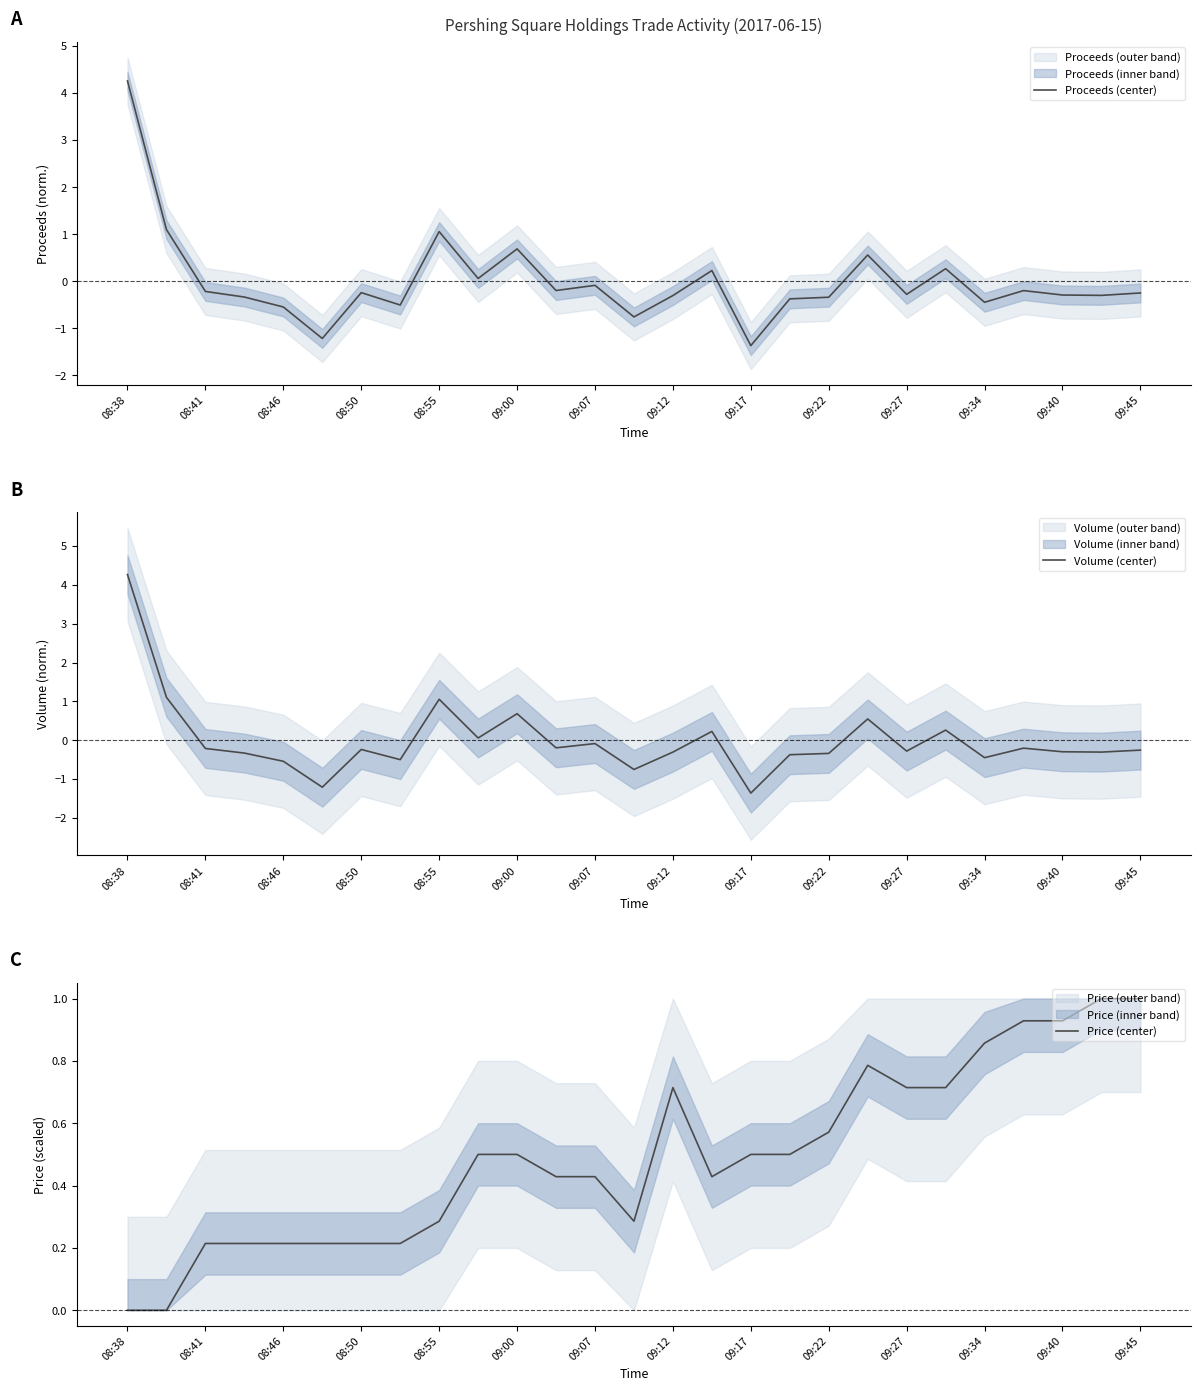

What is the sum of the Volume (center) values at 09:34 and 09:27?

-0.7